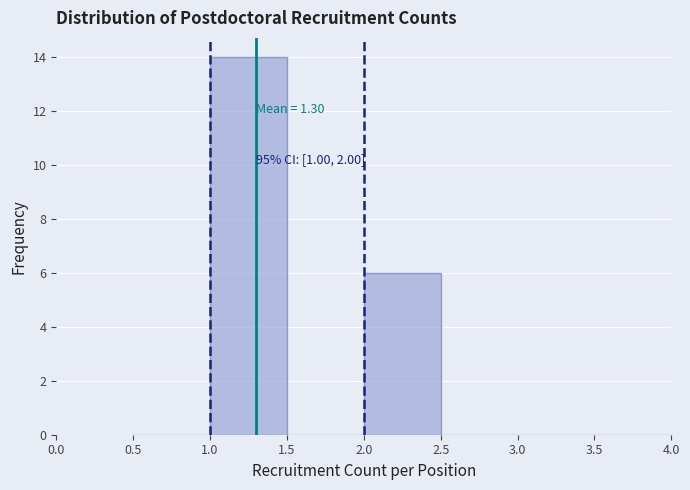

Over which range of the x-axis is the bar tallest?

1.0 to 1.5